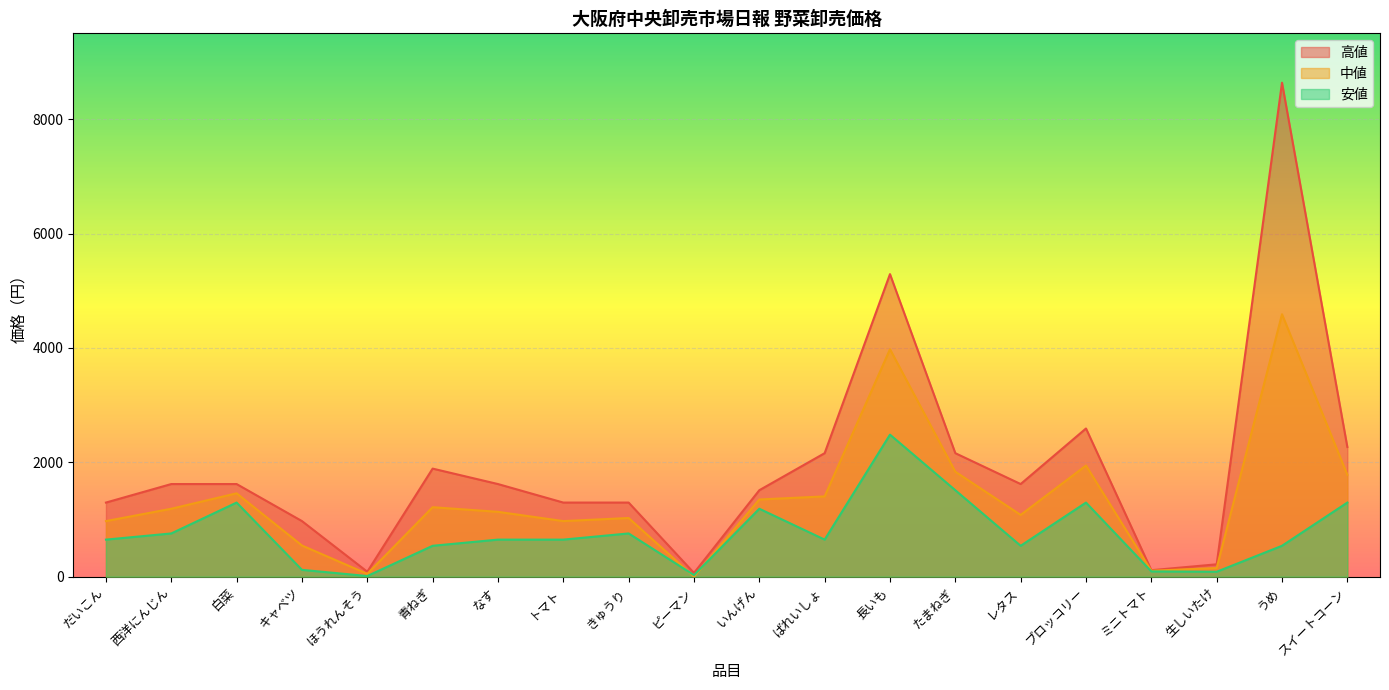

What is the sum of all 安値 values?

15131